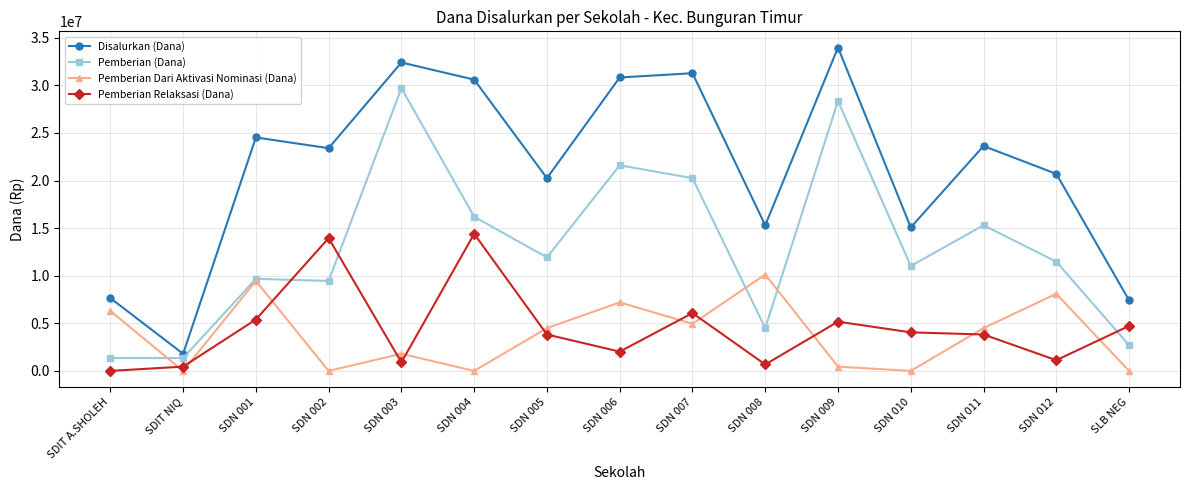

At which category does Pemberian Relaksasi (Dana) reach its first local peak?

SDN 002